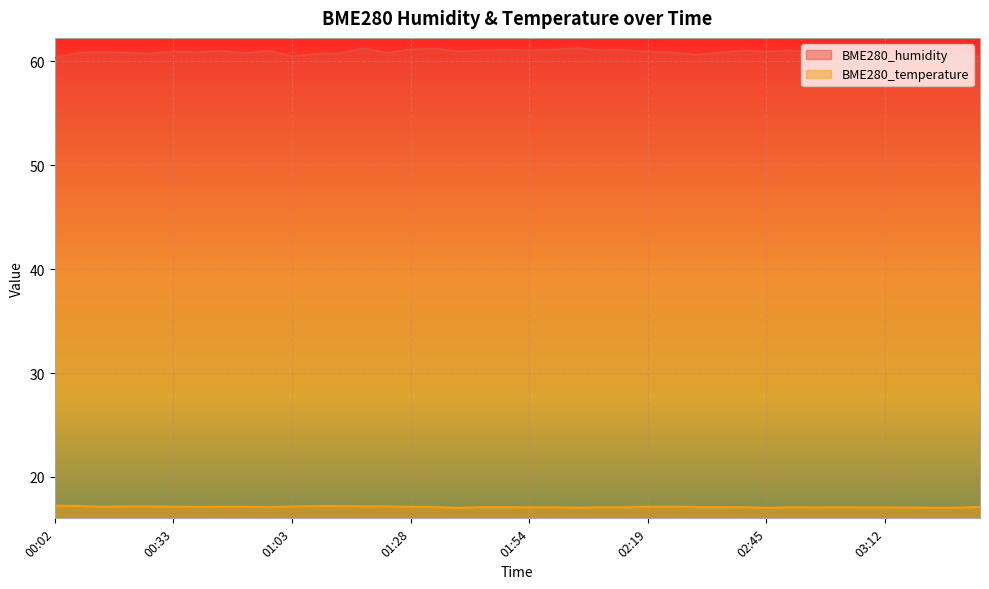

Reading left to right, list all the values displayed in this chart.

BME280_humidity: 60.3	60.8	60.9	60.8	60.7	60.9	60.9	61.0	60.8	61.0	60.5	60.7	60.7	61.2	60.8	61.1	61.2	60.9	61.0	61.1	61.0	61.1	61.2	61.1	61.1	60.9	60.8	60.6	60.8	61.0	60.9	61.0	60.9	60.6	60.6	60.6	60.6	60.9	61.0	60.4
BME280_temperature: 17.2	17.2	17.1	17.2	17.2	17.1	17.1	17.1	17.1	17.1	17.2	17.2	17.2	17.2	17.2	17.1	17.1	17.0	17.1	17.1	17.1	17.1	17.0	17.1	17.1	17.1	17.1	17.1	17.1	17.1	17.0	17.1	17.1	17.1	17.1	17.1	17.1	17.0	17.0	17.1